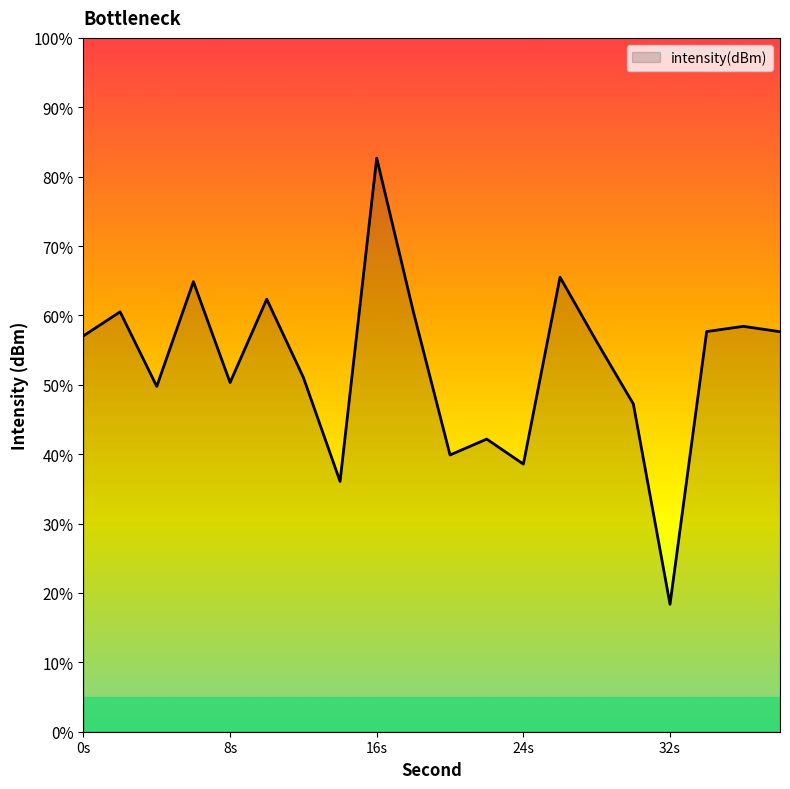

What is the minimum value shown in the chart?

18.4